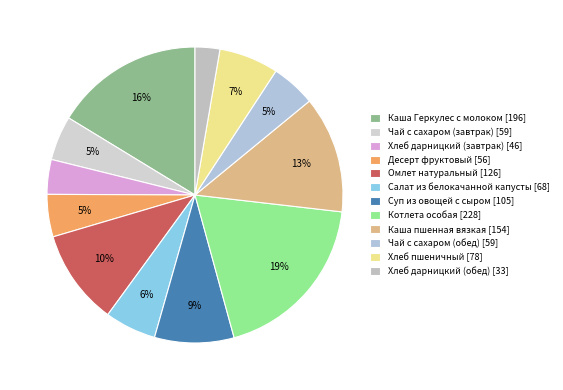

The Салат из белокачанной капусты slice represents 6% of the pie. True or false?

True